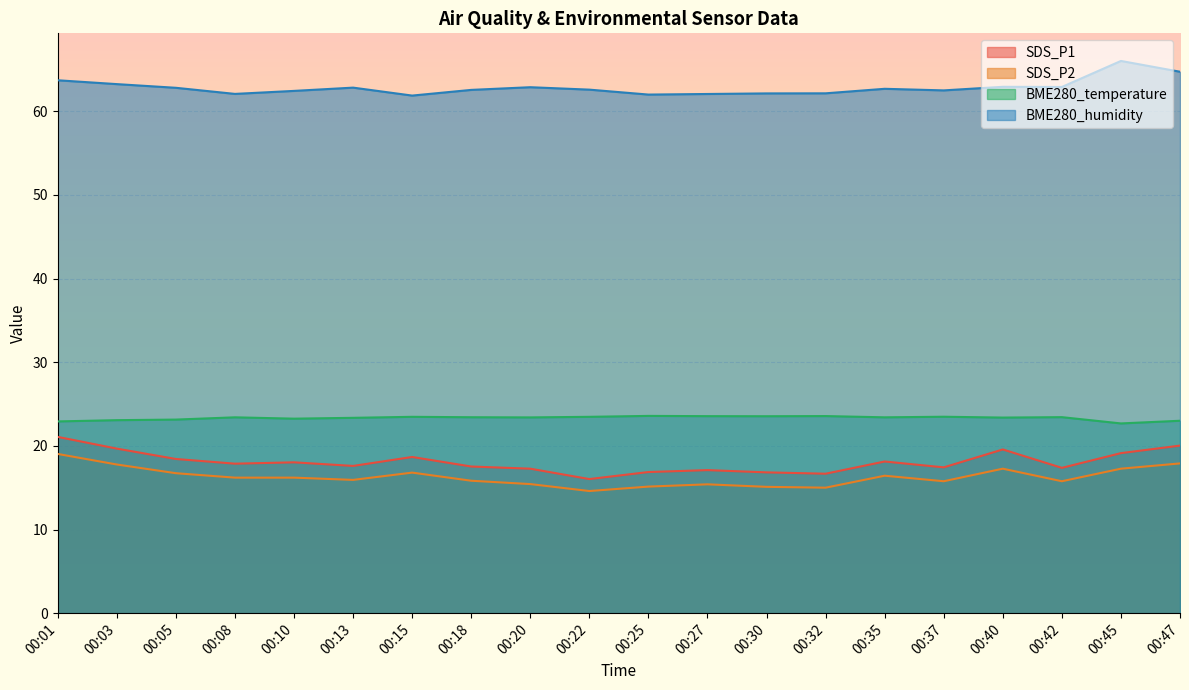

At which category does BME280_temperature reach its first local valley?

00:10